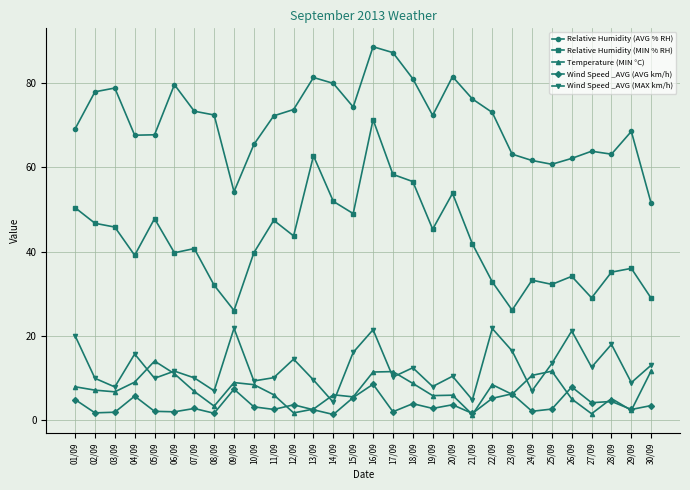

What is the difference between the highest and lowest values at 20/09?

77.9